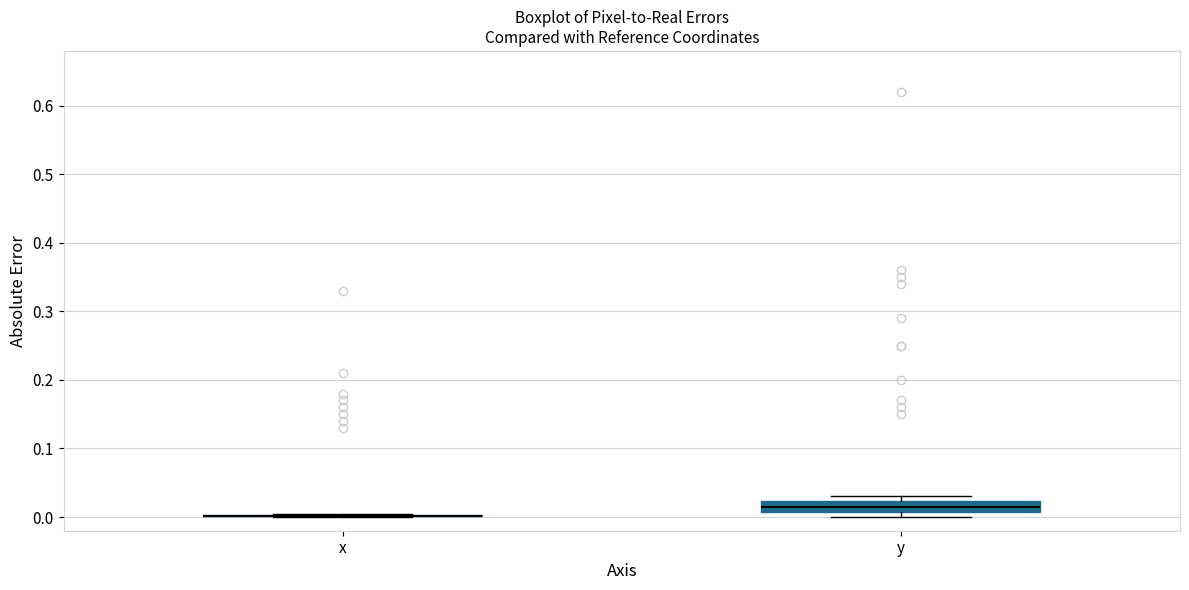

Reading left to right, transcribe this box plot: for each box, give where its median line is, the range the box spans, and where its two whiskers end, as read against the y-axis. The values are not printed on the chart, so give them approximately, as read against the axis.

x: box collapsed to a line at 0.00, whiskers 0.00 to 0.00
y: median 0.02 (inside the box), box 0.01 to 0.02, whiskers 0.00 to 0.03